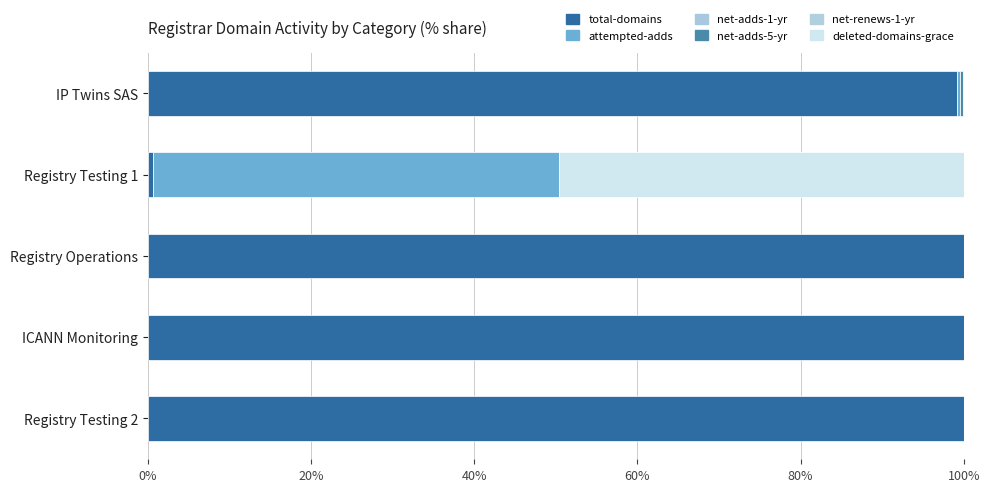

What is the sum of all attempted-adds values?

50.0